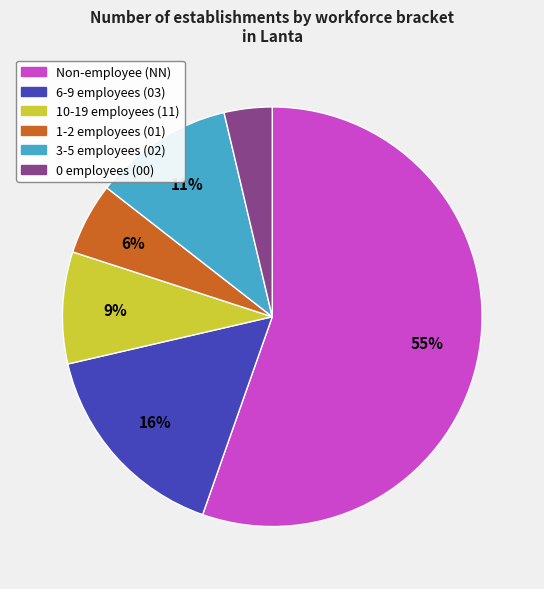

To the nearest percent, what is the average slice percentage?

17%